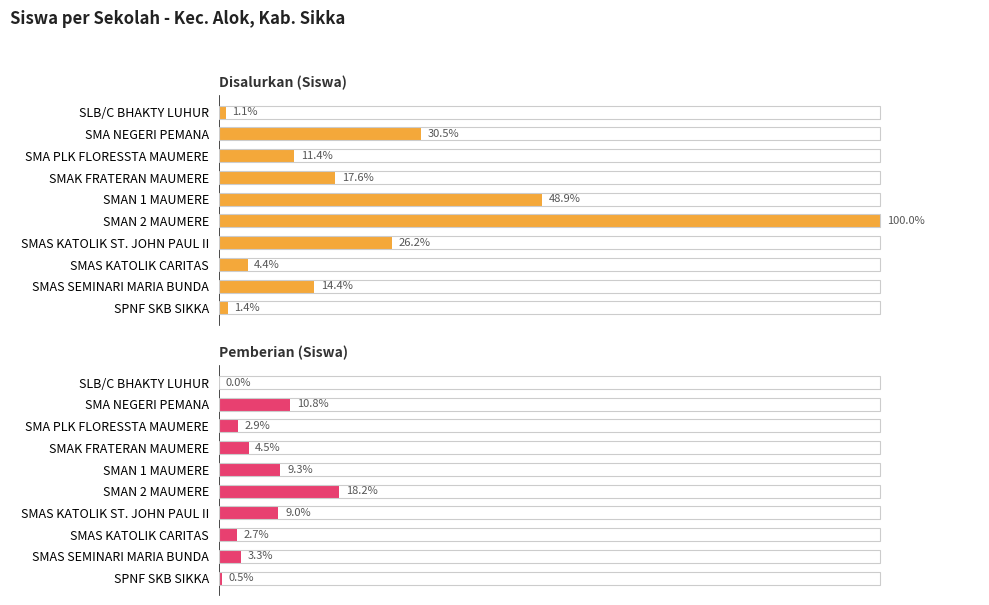

What is the sum of all Disalurkan (Siswa) values?

1701